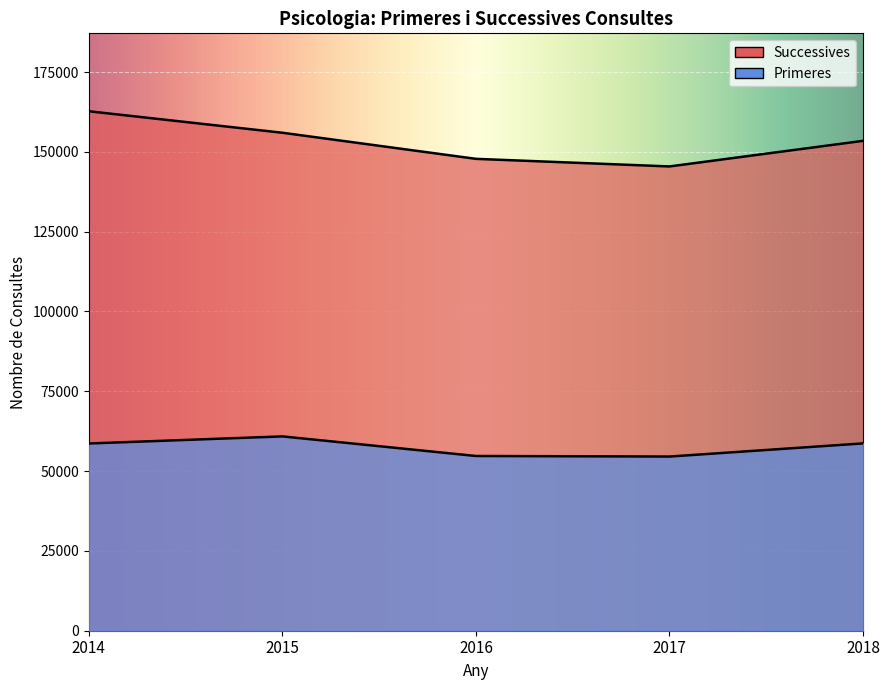

Reading right to left, list all the values displayed in this chart.

Primeres: 58676	54558	54736	60873	58651
Successives: 153448	145434	147814	155992	162720